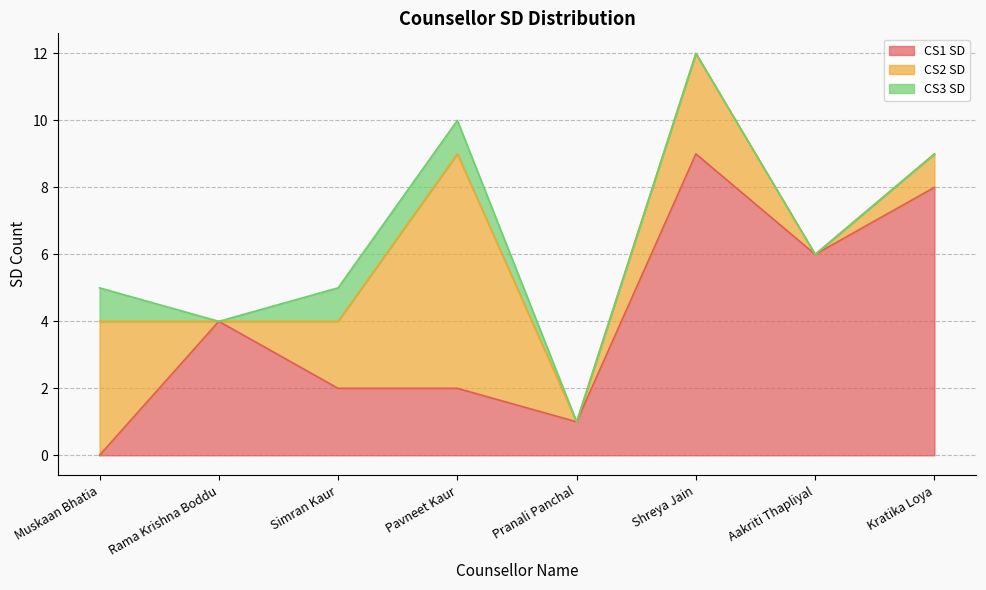

Rank the series by their maximum value, from highest to lowest.

CS1 SD, CS2 SD, CS3 SD